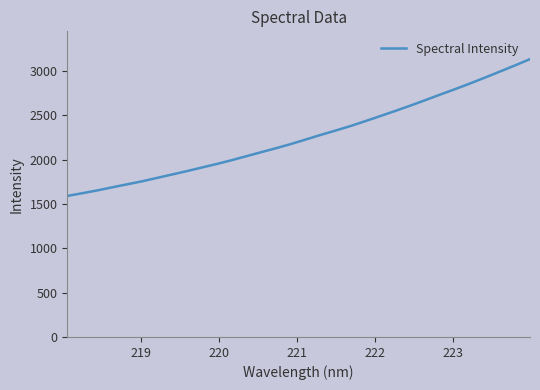

What is the difference between the maximum and minimum values?

1544.2